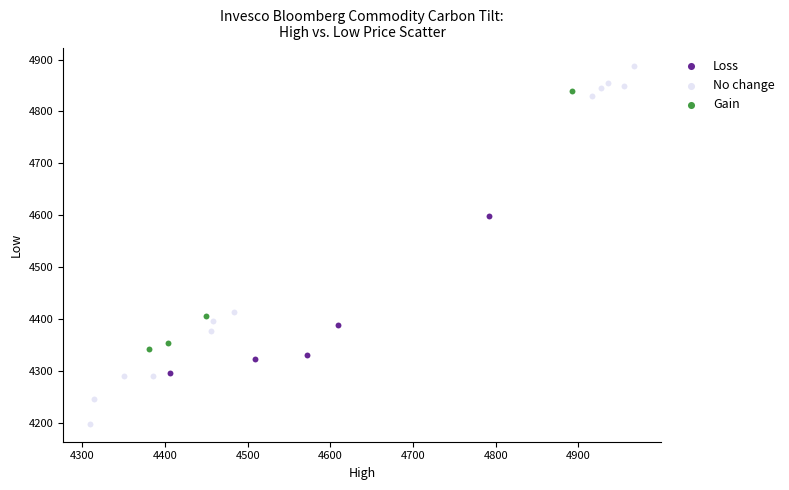

Which series has the widest spread of Y values?

No change